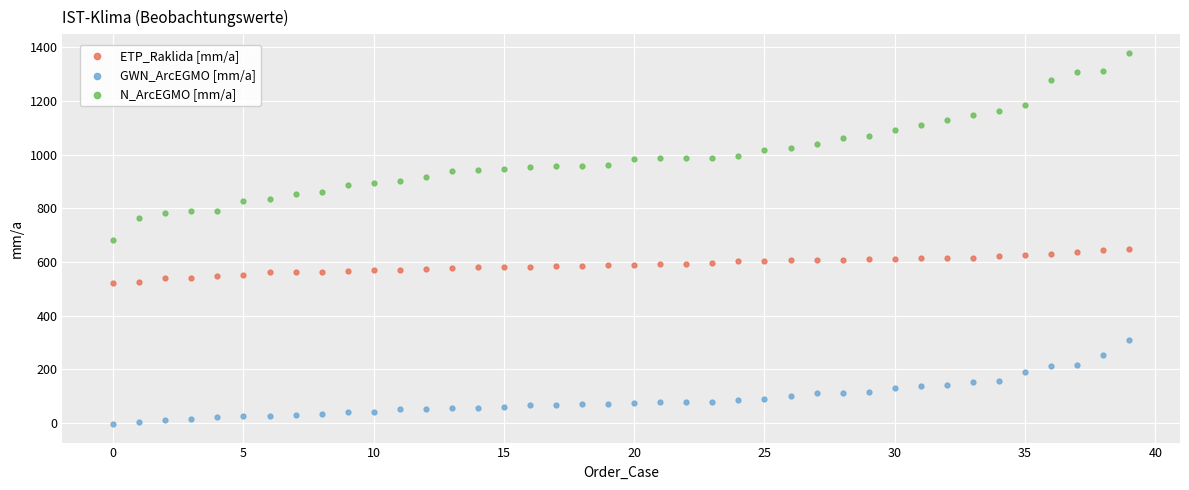

What are all the series names shown in the legend?

ETP_Raklida [mm/a], GWN_ArcEGMO [mm/a], N_ArcEGMO [mm/a]